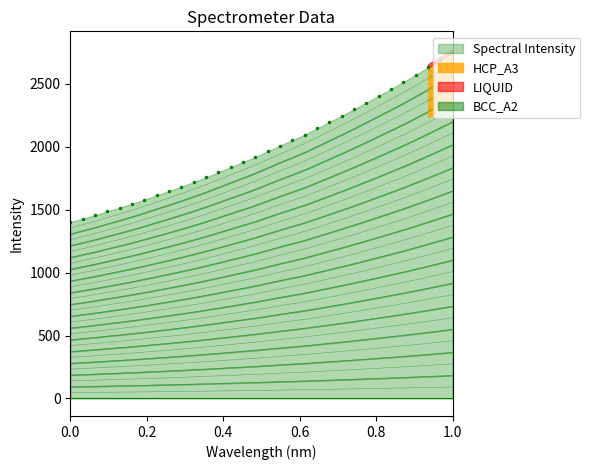

What is the maximum value for Spectral Intensity?

183.2